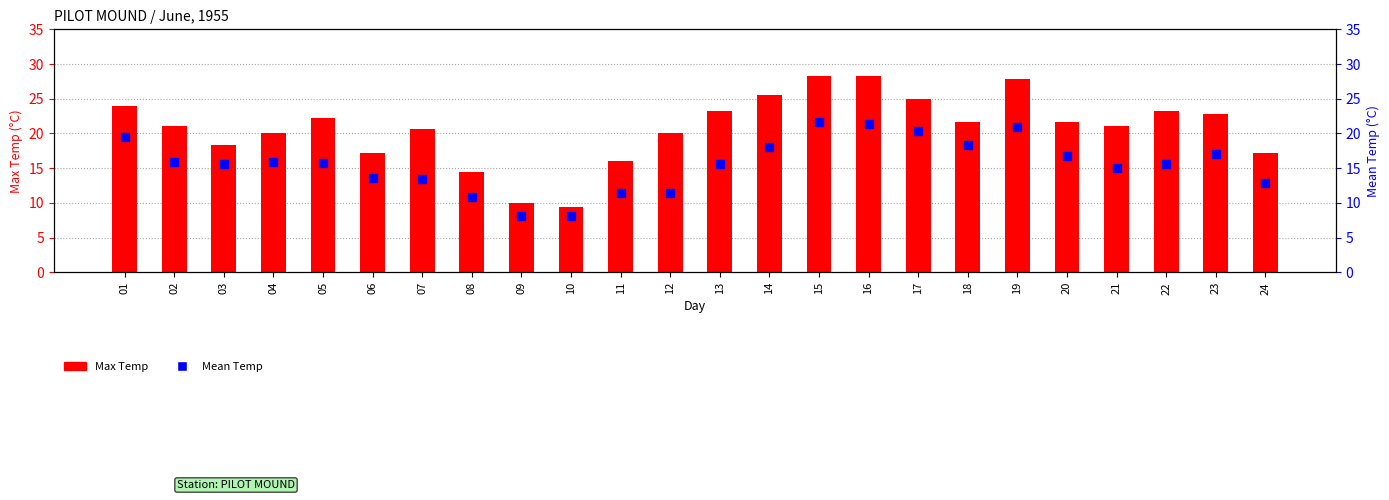

Which series has the widest spread of Y values?

Max Temp